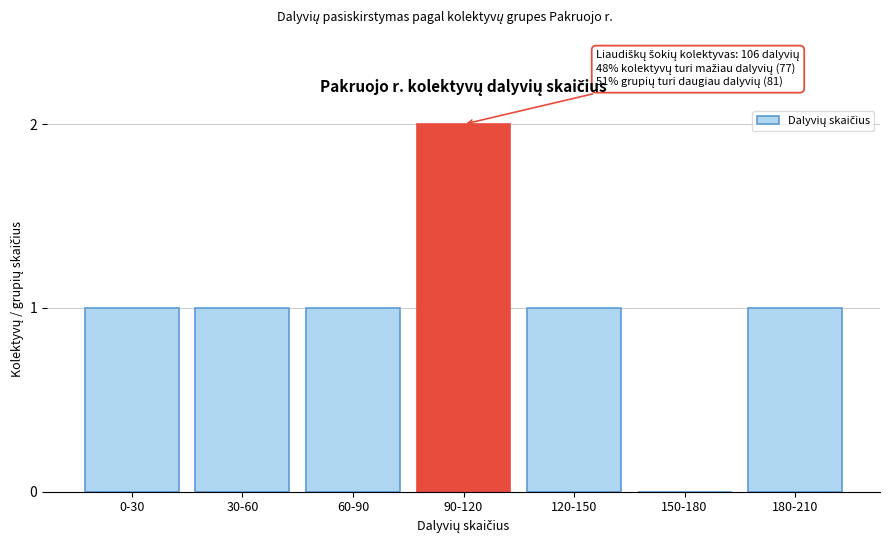

Reading left to right, extract all data points from this chart.

0-30=1	30-60=1	60-90=1	90-120=2	120-150=1	150-180=0	180-210=1